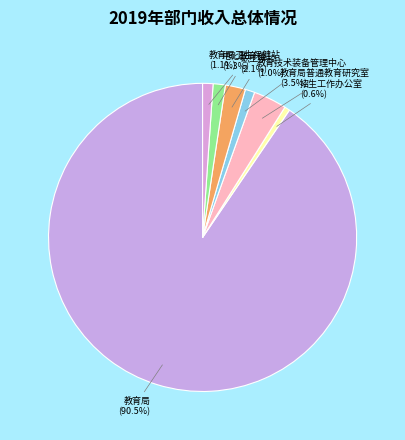

How many slices are in this pie chart?

7